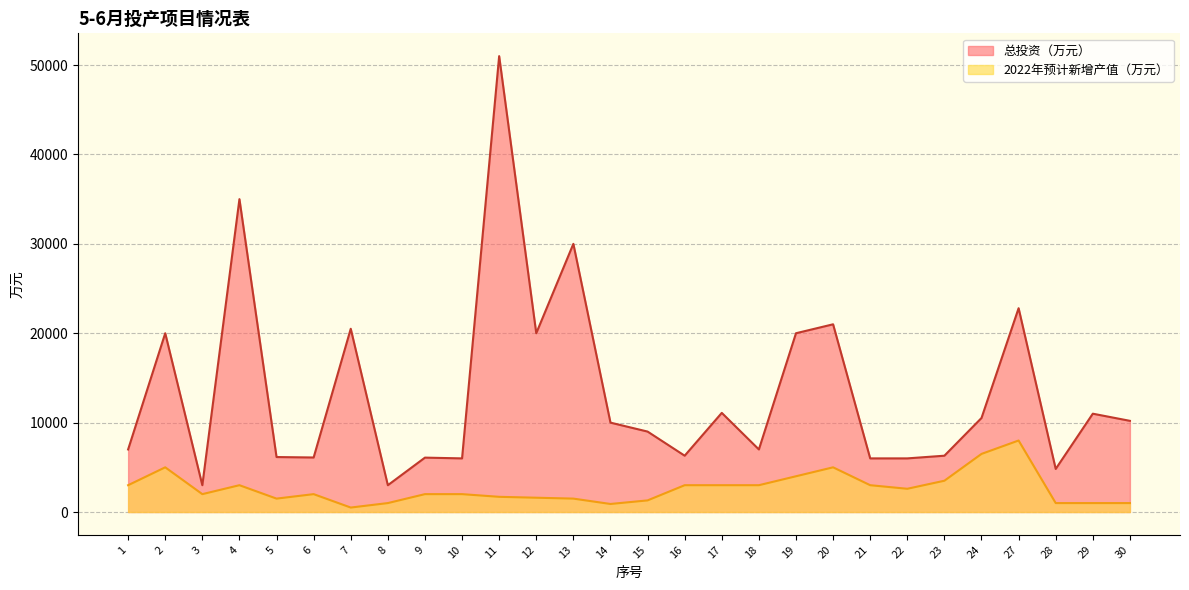

Reading left to right, extract all data points from this chart.

总投资（万元）: 7000	20000	3000	35000	6150	6100	20500	3000	6085	6000	51000	20000	30000	10000	9000	6300	11090	7000	20000	21000	6000	6000	6300	10519	22800	4820	11000	10200
2022年预计新增产值（万元）: 3000	5000	2000	3000	1500	2000	500	1000	2000	2000	1700	1600	1500	900	1300	3000	3000	3000	4000	5000	3000	2600	3500	6500	8000	1000	1000	1000